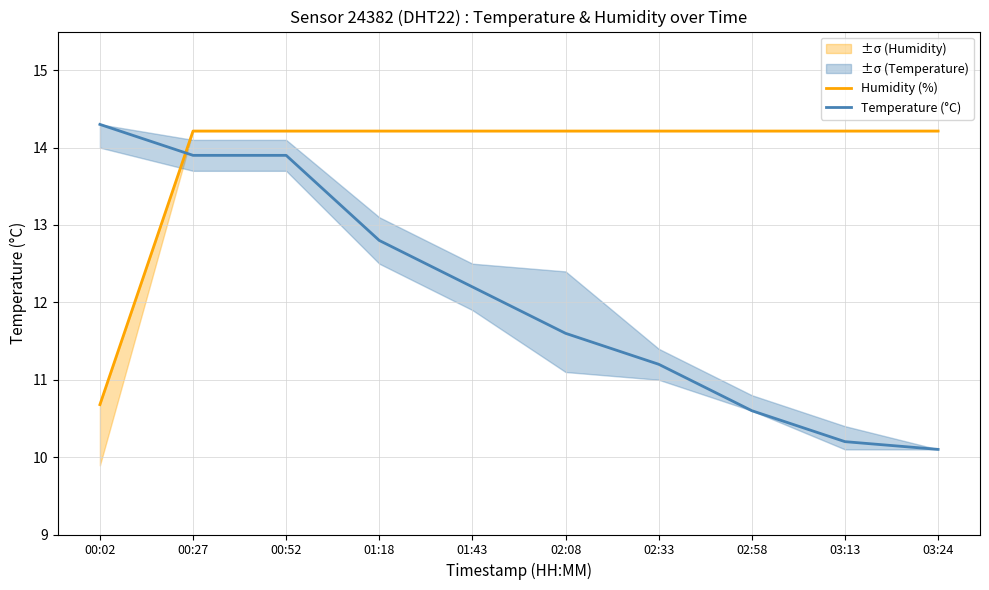

Is the value of Humidity (%) at 02:08 greater than the value of Temperature (°C) at 02:33?

Yes